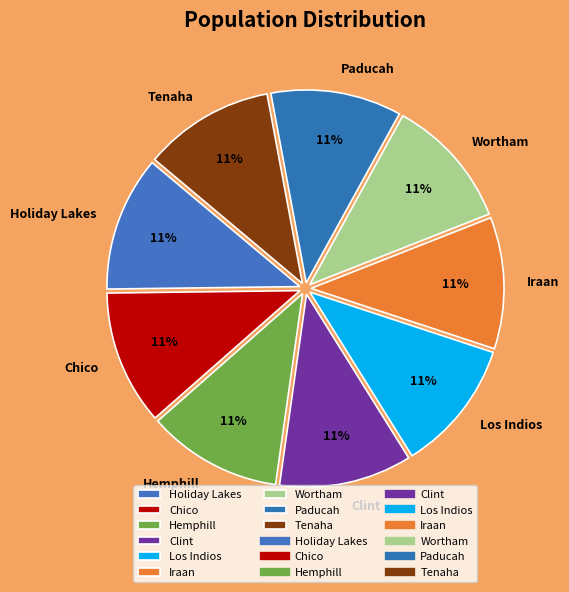

Is it true that Paducah is 1% of the pie?

False